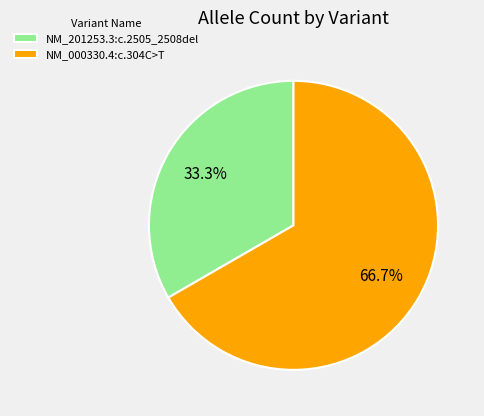

To the nearest percent, what is the difference between the NM_000330.4:c.304C>T and NM_201253.3:c.2505_2508del slice percentages?

33%